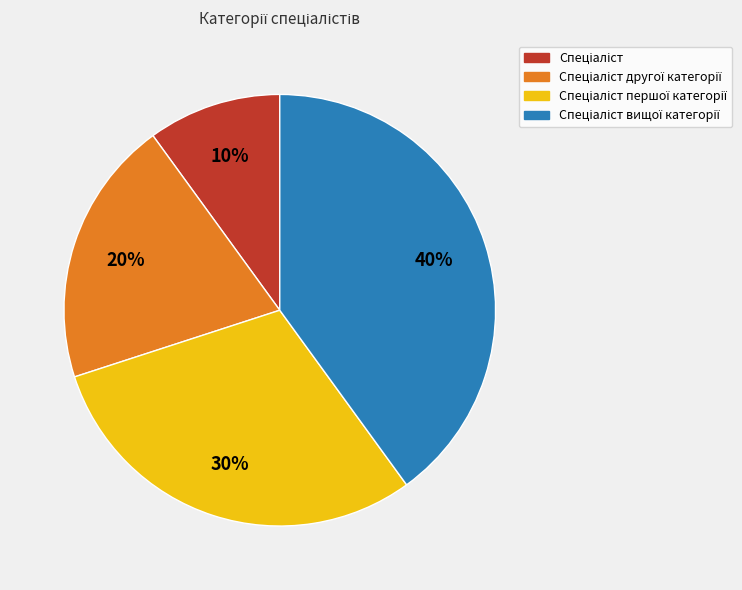

To the nearest percent, what is the average slice percentage?

25%